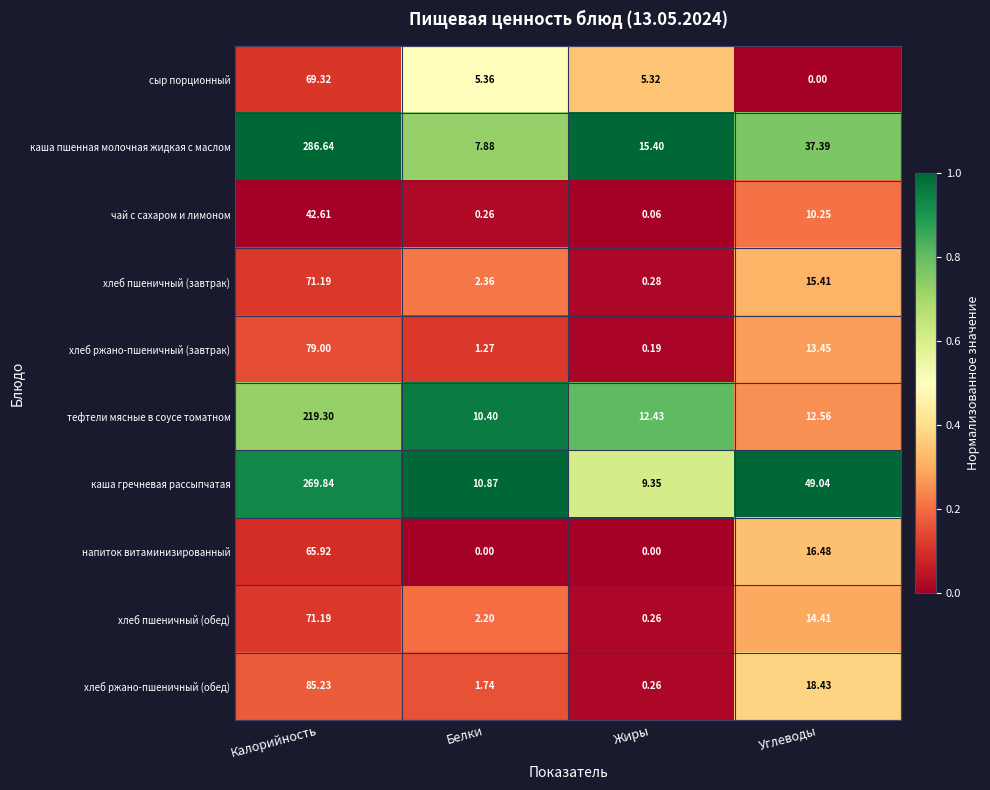

Is the value of хлеб ржано-пшеничный (обед) at Белки greater than the value of тефтели мясные в соусе томатном at Жиры?

No